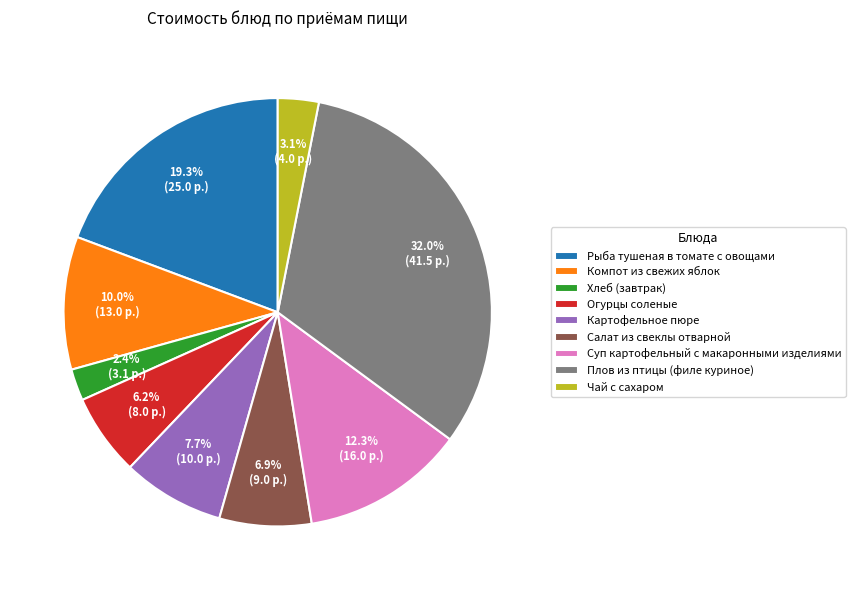

Approximately how many times larger is the value at Компот из свежих яблок compared to Салат из свеклы отварной?

1.4